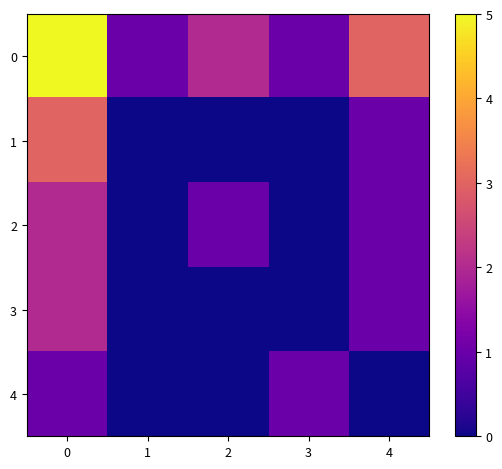

How many series are shown in this chart?

5